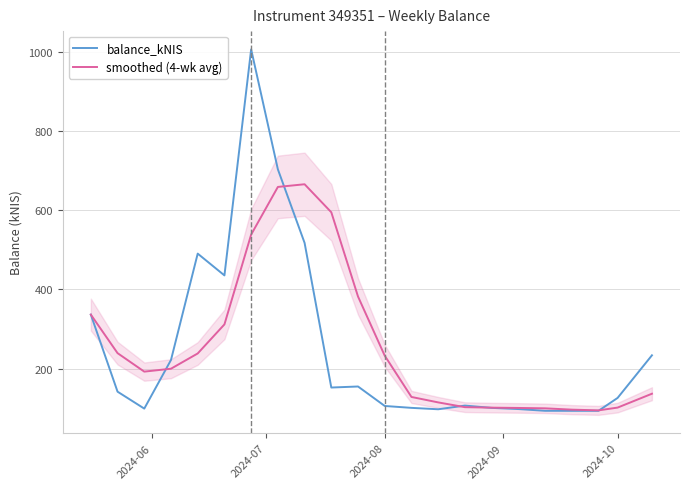

The value of smoothed (4-wk avg) at 2024-10 is 101.4. True or false?

True